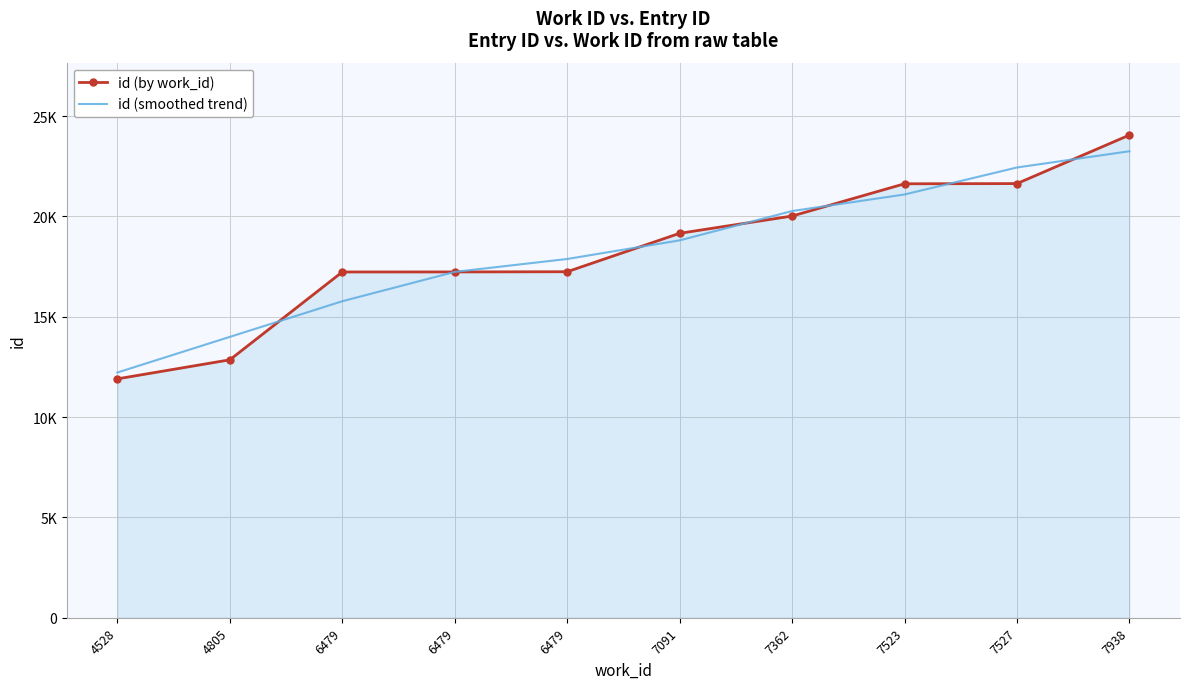

What is the sum of the id (smoothed trend) values at 7523 and 7362?

41362